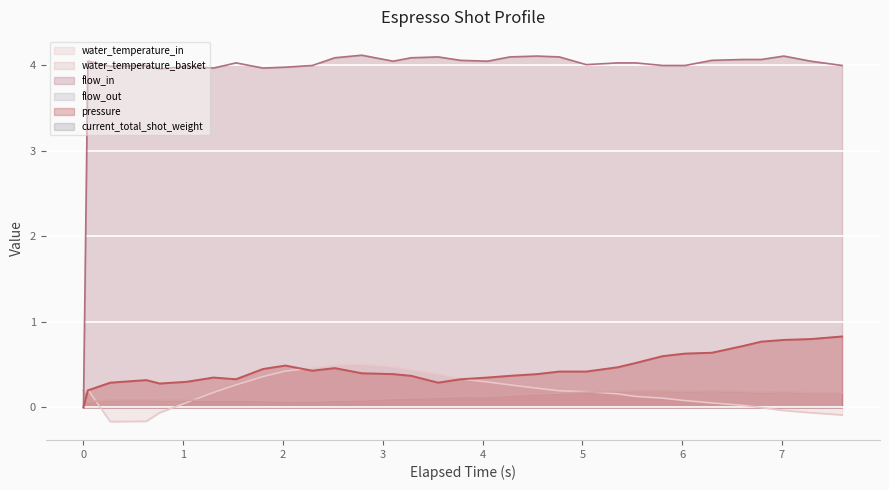

In water_temperature_in, how many points are higher than both neighbors (excluding endpoints)?

2